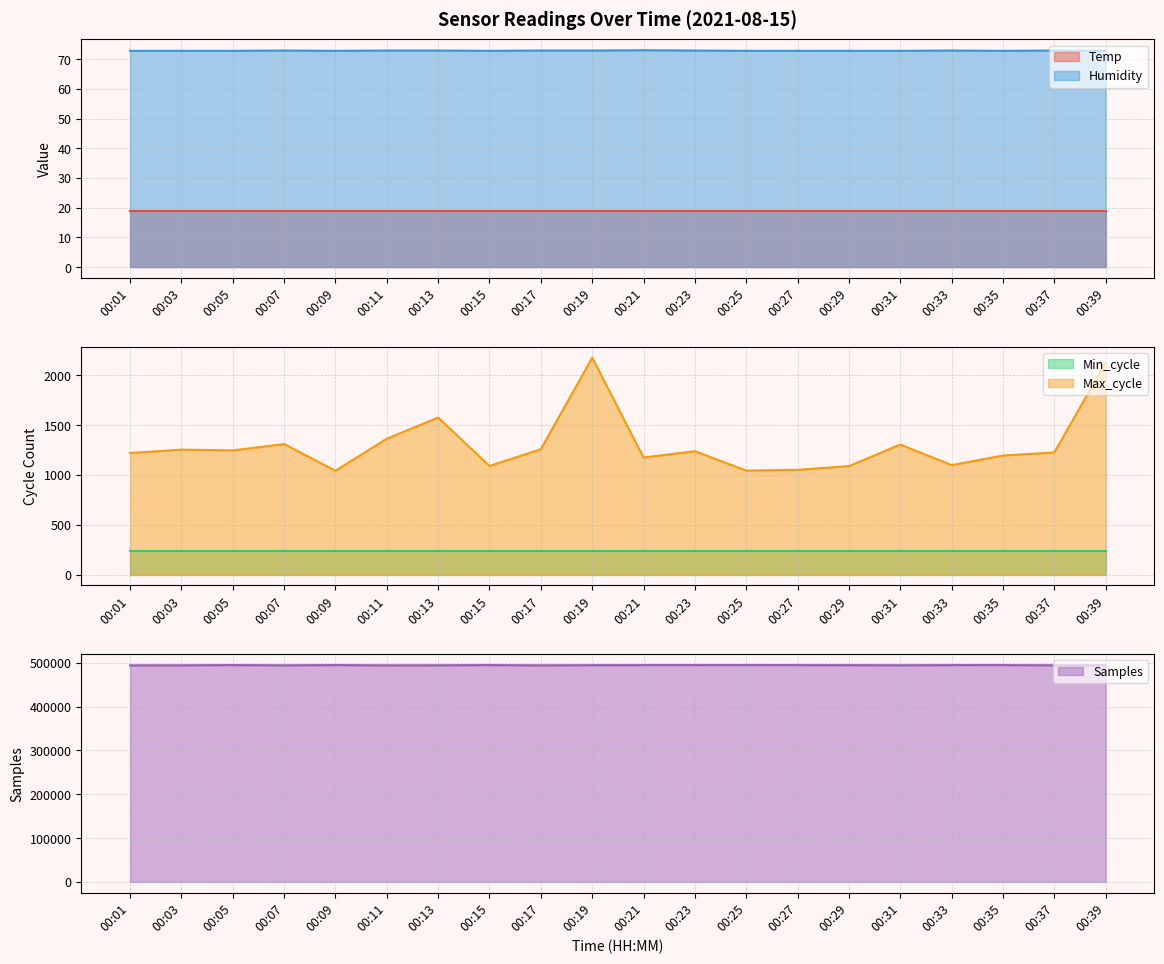

What is the value of the Samples point at the 4th from the left?

494035.0